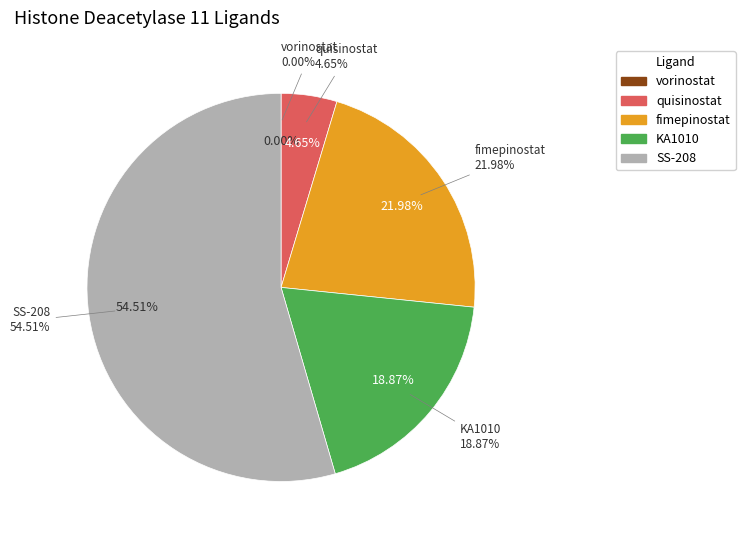

The SS-208 slice represents 55% of the pie. True or false?

True